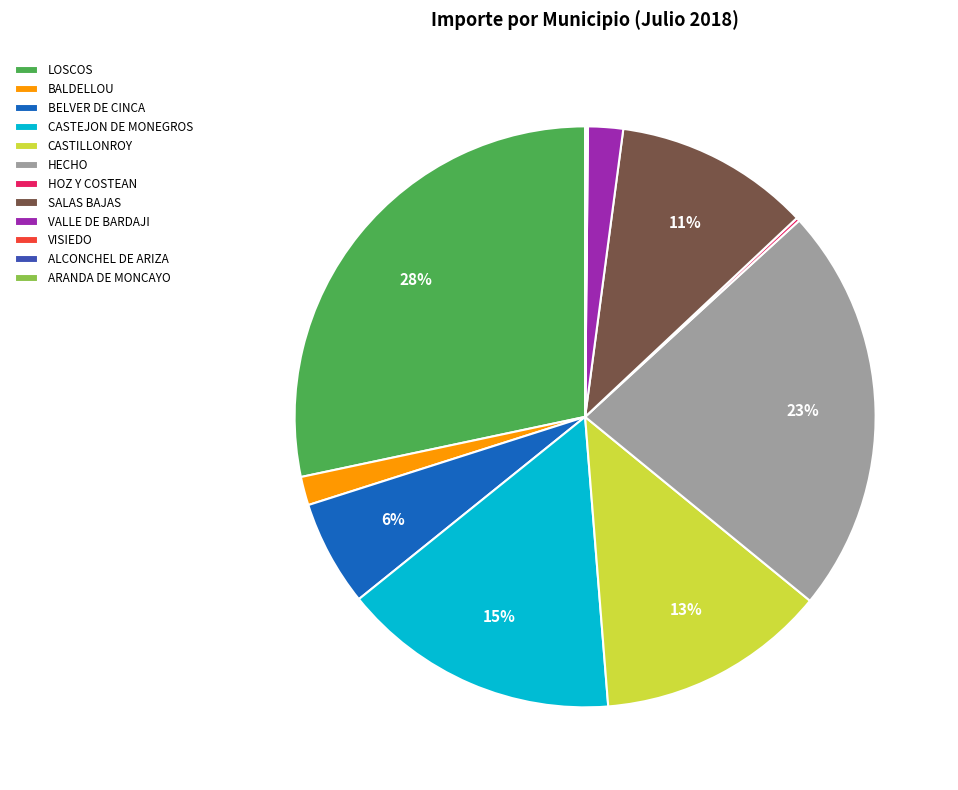

Do CASTILLONROY and CASTEJON DE MONEGROS together represent more than half of the pie?

No